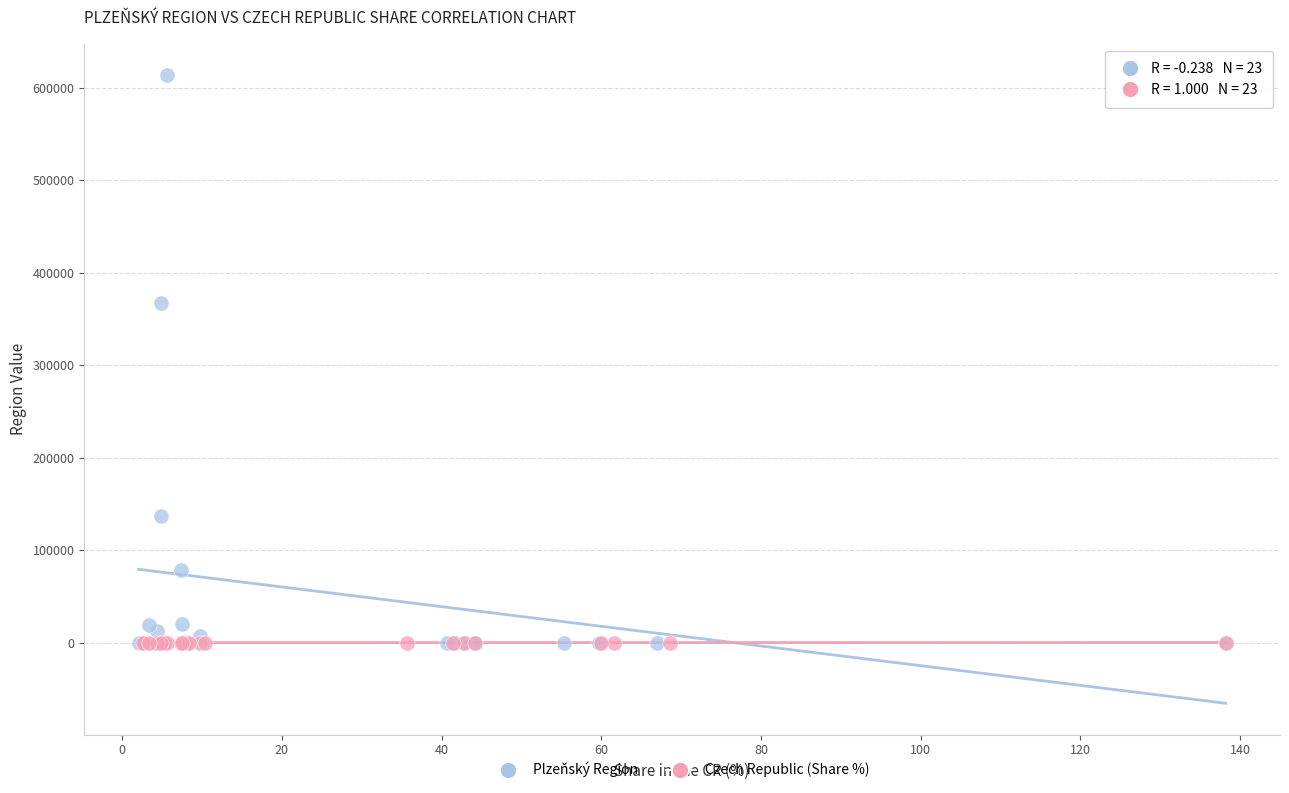

Which series reaches the maximum Y coordinate?

Plzeňský Region